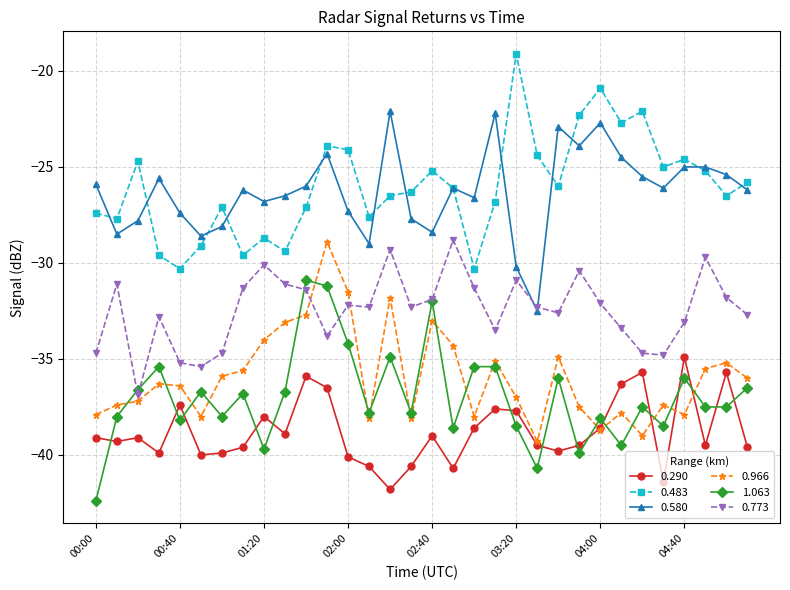

True or false: 0.290 and 0.483 intersect in this chart.

False